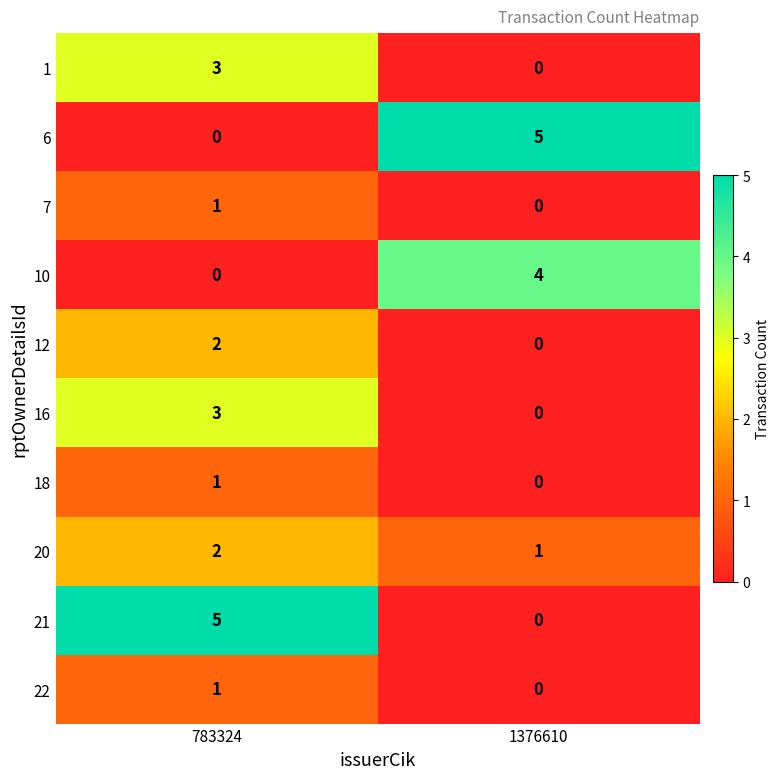

Where is 18 nearest to the value 0?

1376610